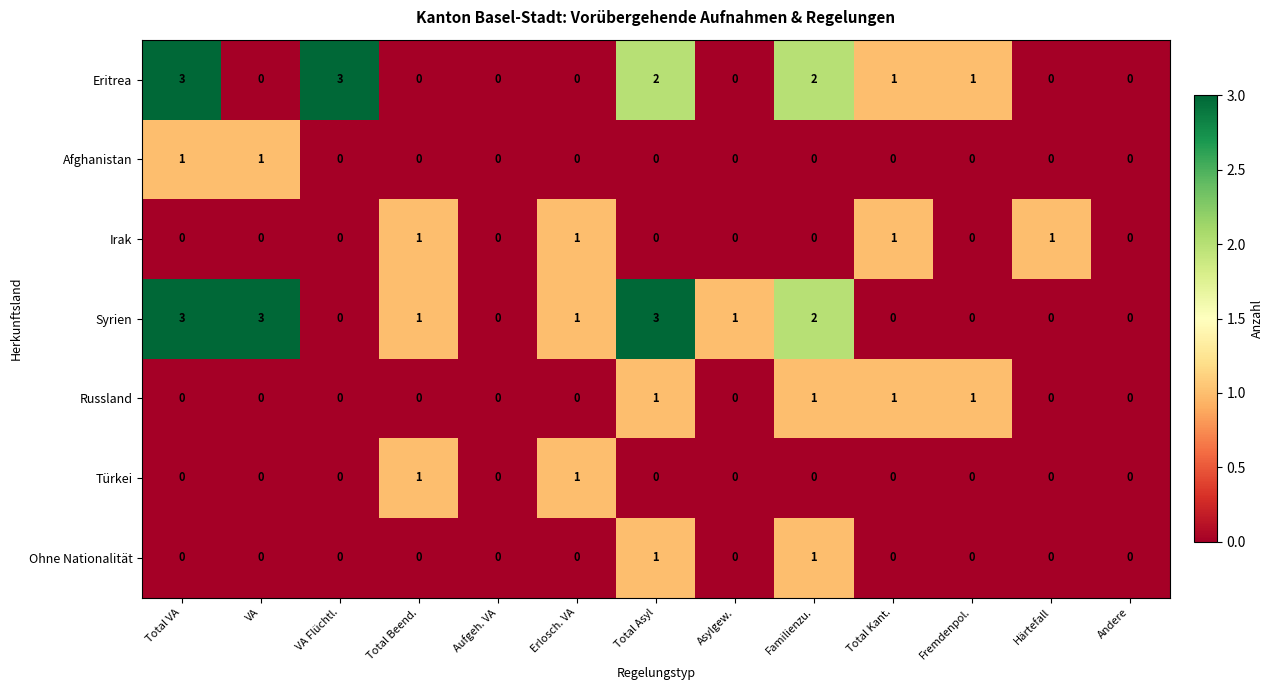

What is the greatest value displayed?

3